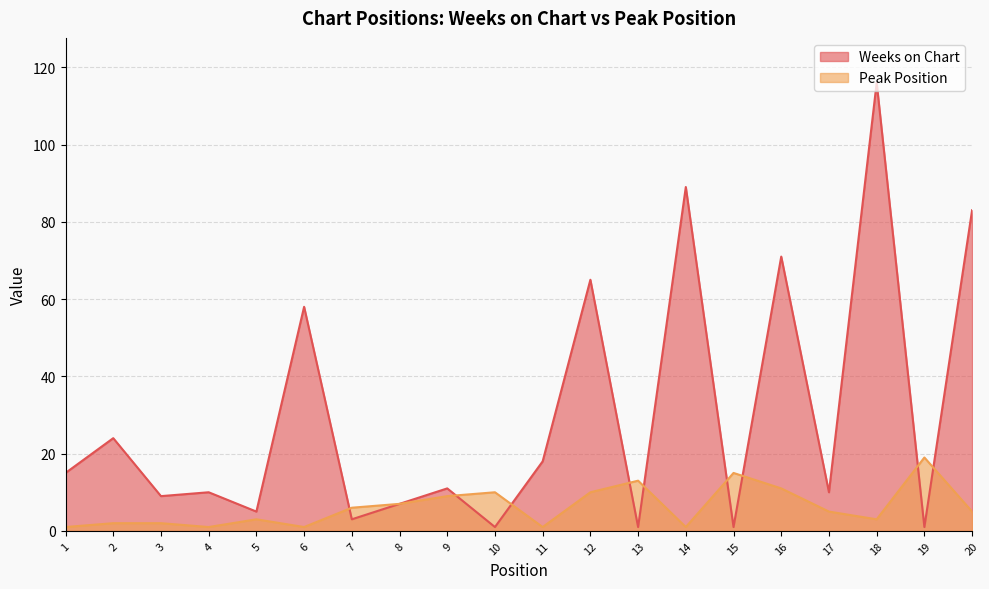

How many data points in Peak Position are above 5?

9